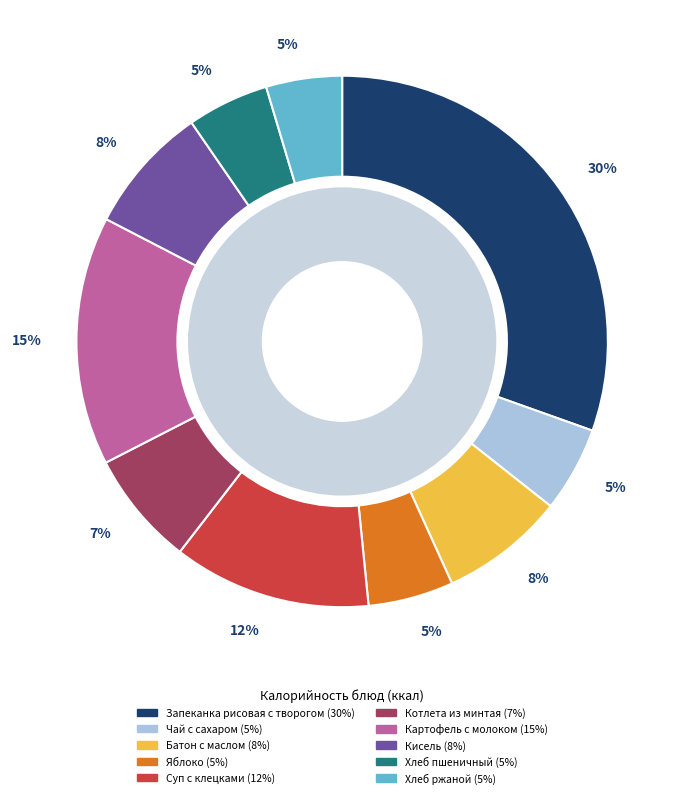

Rank the categories by value from lowest to highest.

Хлеб ржаной, Хлеб пшеничный, Чай с сахаром, Яблоко, Котлета из минтая, Батон с маслом, Кисель, Суп с клецками, Картофель с молоком, Запеканка рисовая с творогом